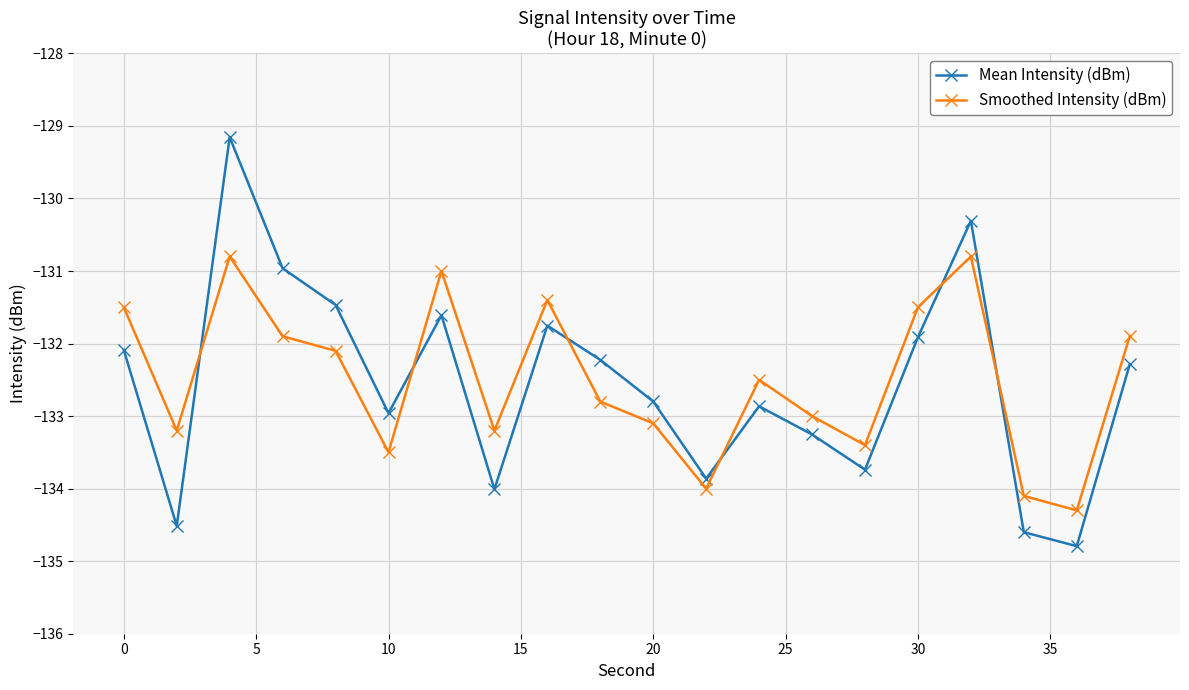

List the series in order of their peak value, highest first.

Mean Intensity (dBm), Smoothed Intensity (dBm)